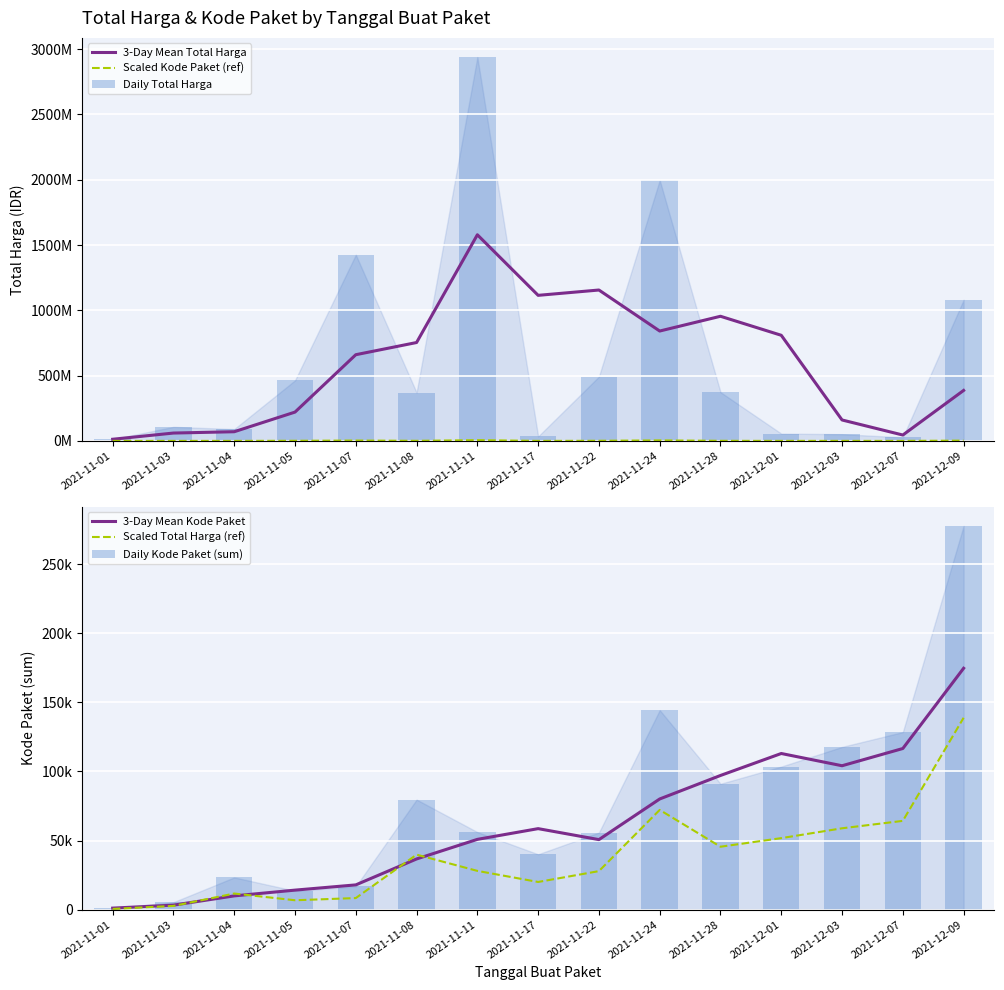

What is the average value of the 3-Day Mean Kode Paket series?

61939.1